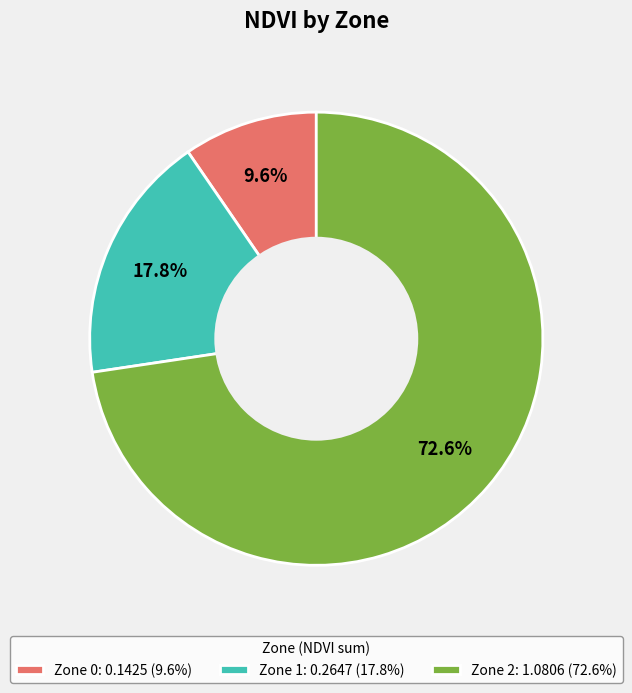

What is the smallest slice in the pie chart?

Zone 0